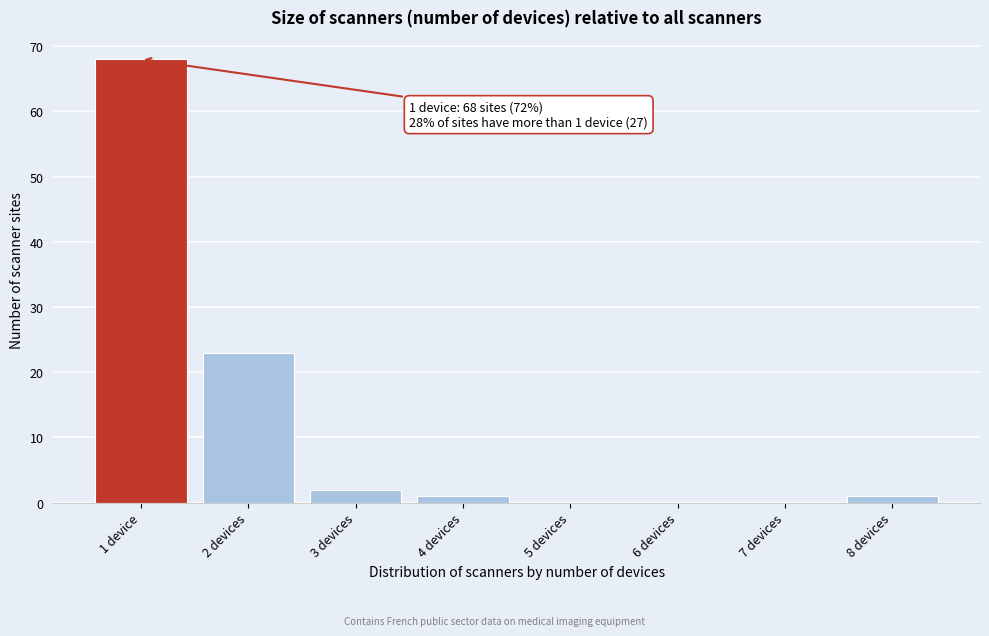

Reading left to right, what are all the values shown in this chart?

1 device=68	2 devices=23	3 devices=2	4 devices=1	5 devices=0	6 devices=0	7 devices=0	8 devices=1